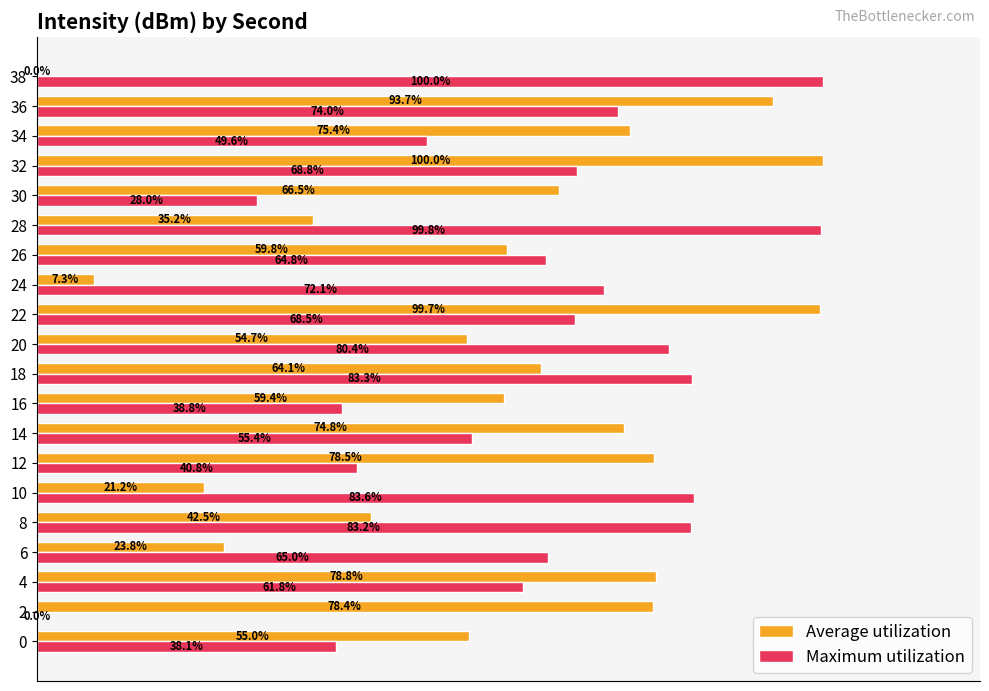

Between 0 and 18, which series saw the biggest shift?

Maximum utilization